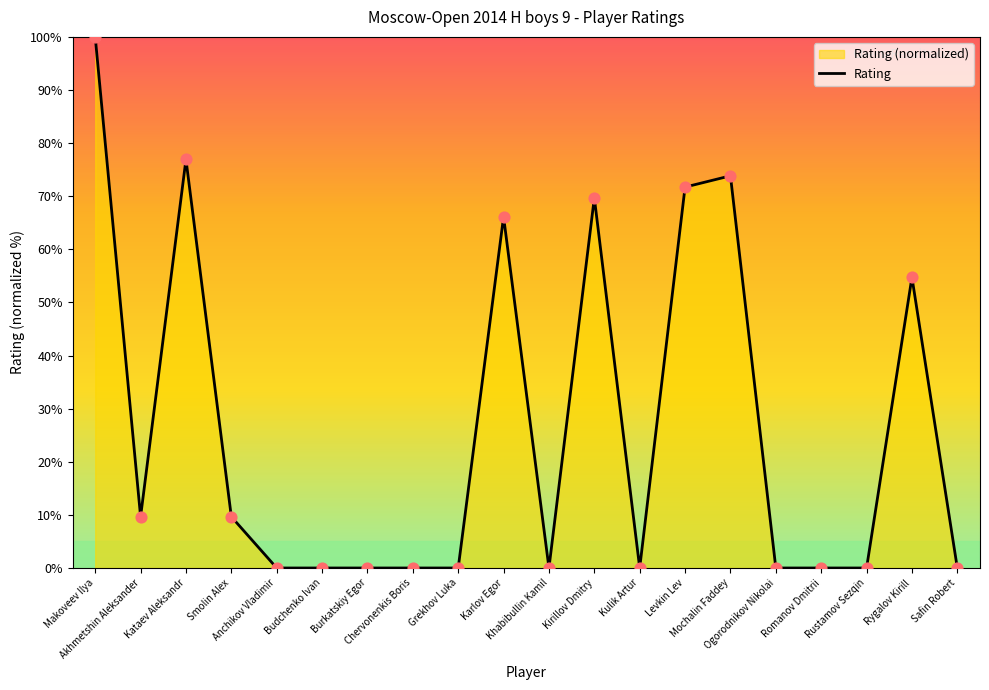

What is the change in value from Karlov Egor to Kirillov Dmitry?

+3.6